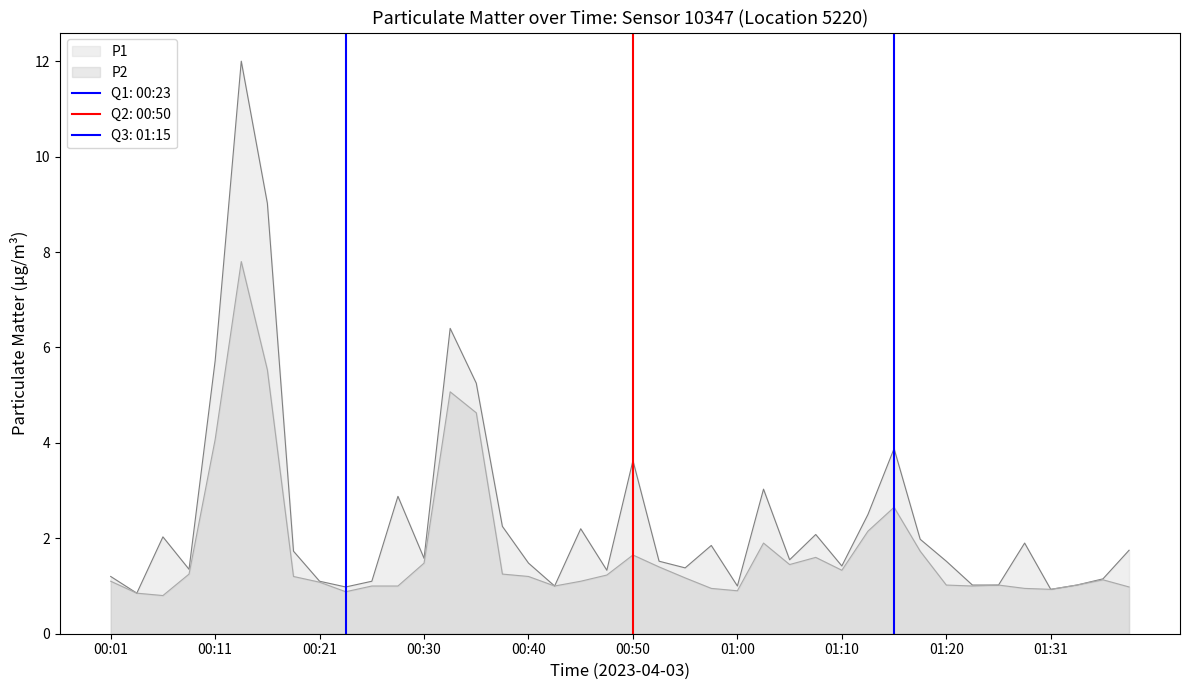

What is the value of the P2 point at the 34th from the left?

1.0